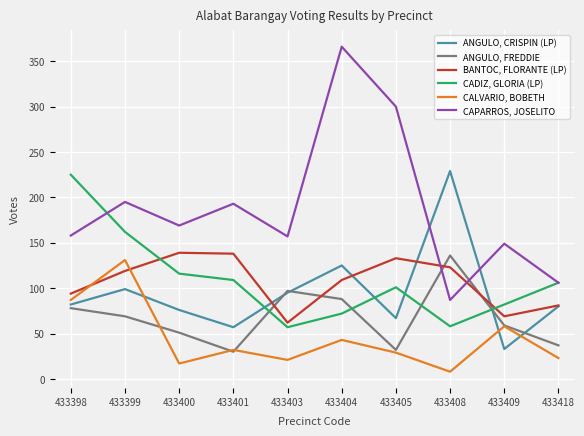

What are all the series names shown in the legend?

ANGULO, CRISPIN (LP), ANGULO, FREDDIE, BANTOC, FLORANTE (LP), CADIZ, GLORIA (LP), CALVARIO, BOBETH, CAPARROS, JOSELITO